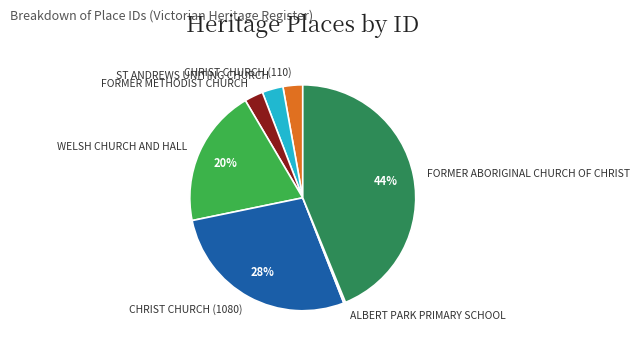

Is it true that CHRIST CHURCH (1080) is 28% of the pie?

True